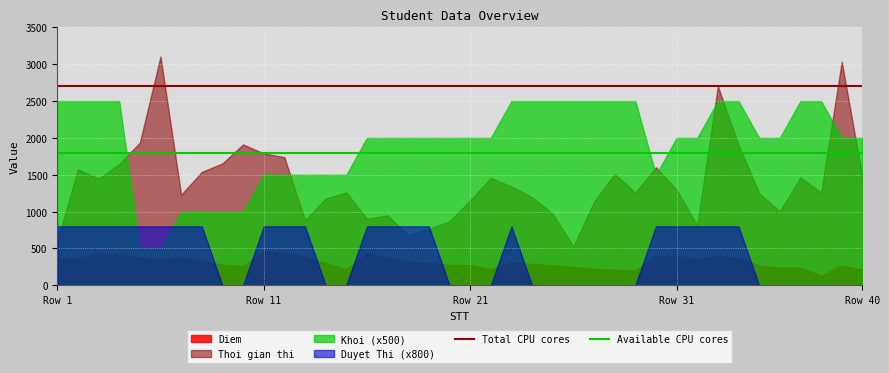

What is the average value of the Available CPU cores series?

1800